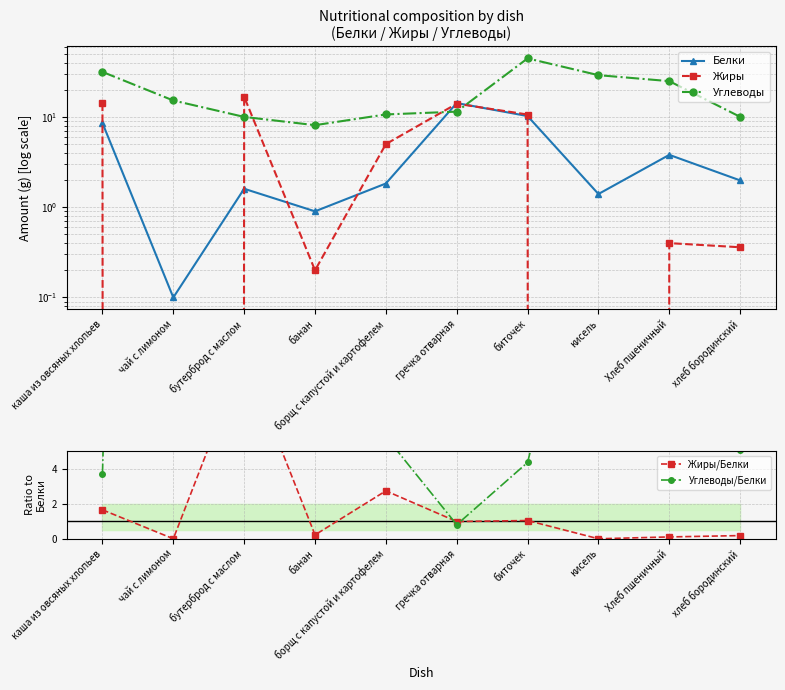

What is the value of the Углеводы/Белки point at the 7th from the left?

4.4